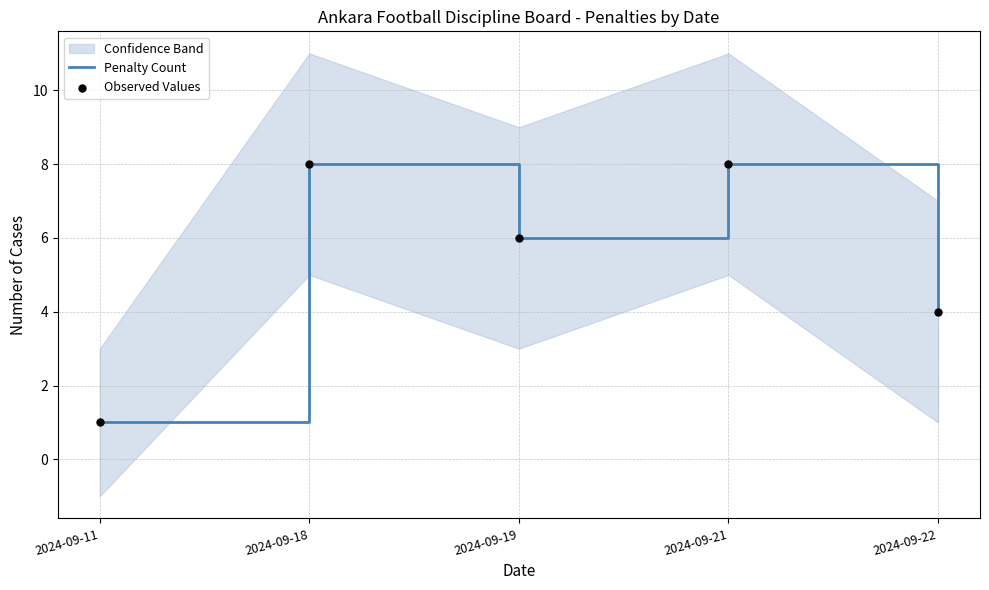

Which series reaches the maximum Y coordinate?

Penalty Count